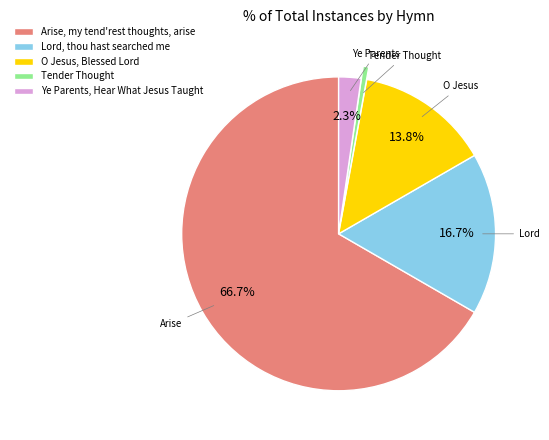

Do Ye Parents, Hear What Jesus Taught and Tender Thought together represent more than half of the pie?

No